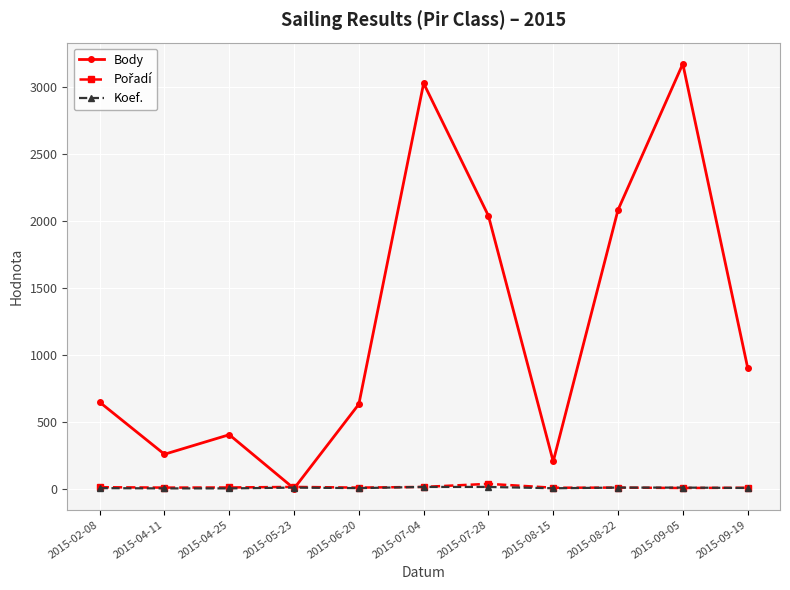

Between 2015-08-15 and 2015-08-22, which series saw the biggest shift?

Body